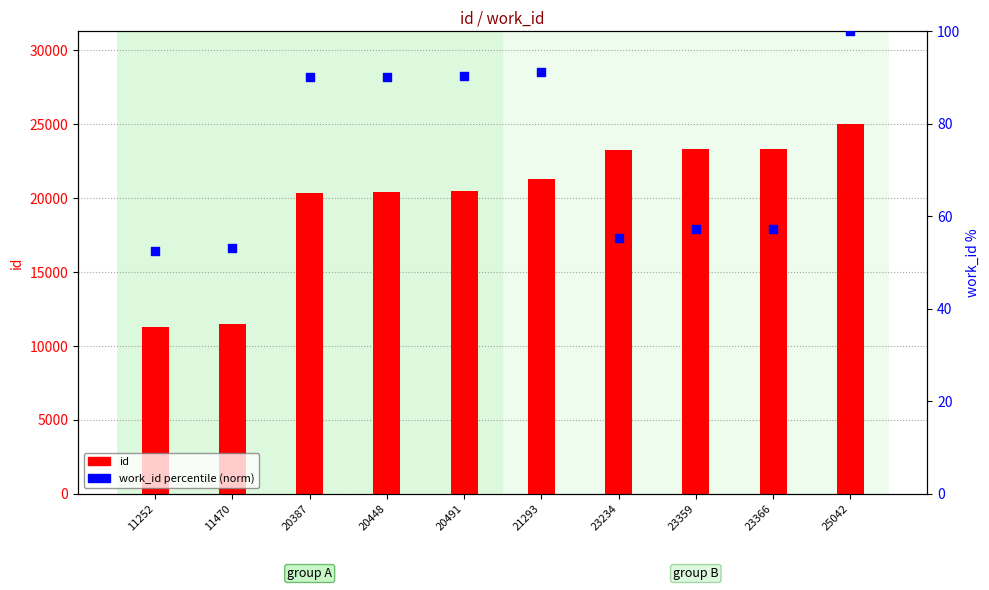

Which series has the largest total across all categories?

id